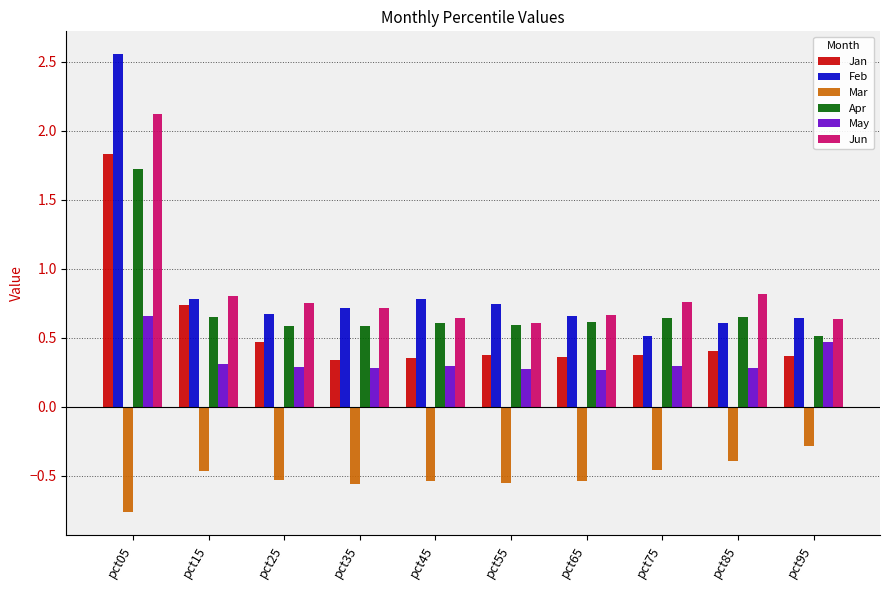

The value of Mar at pct75 is -0.5. True or false?

True